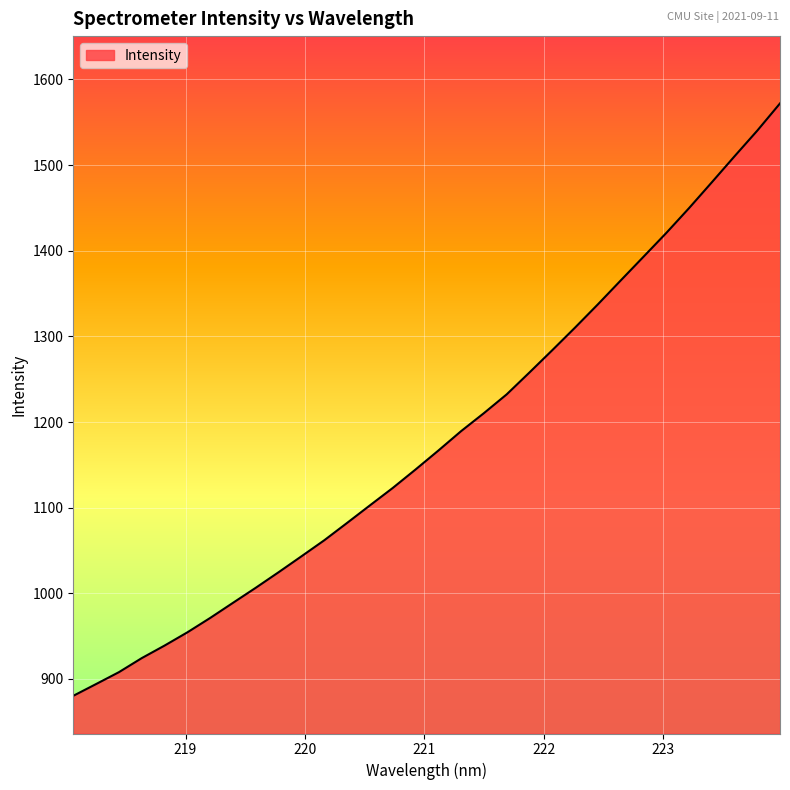

What is the smallest value displayed?

880.3